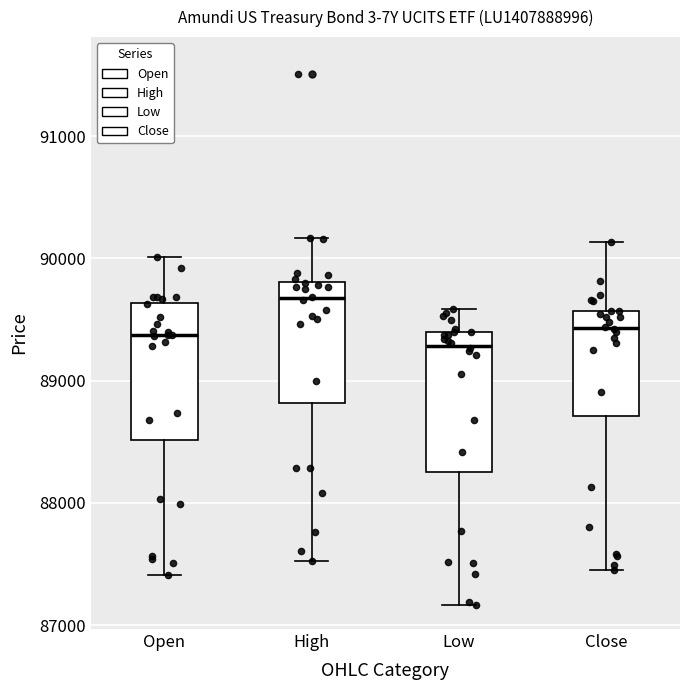

Where does the upper whisker of the box for Open end on the y-axis? The values are not printed on the chart, so give them approximately, as read against the axis.

90000